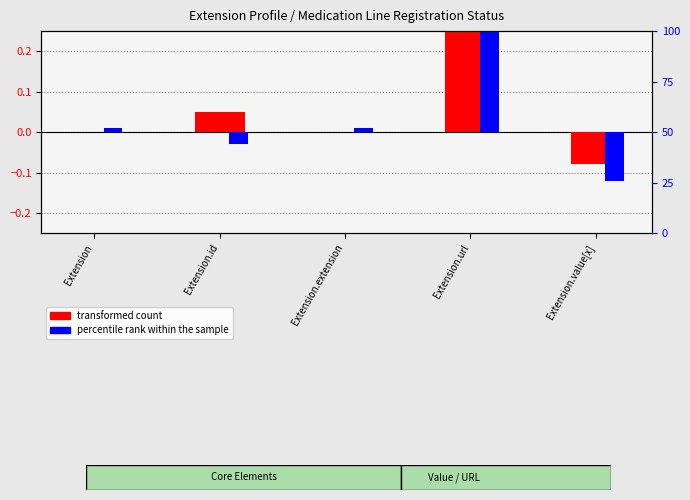

Are the bars grouped side by side (vs. stacked)?

Yes